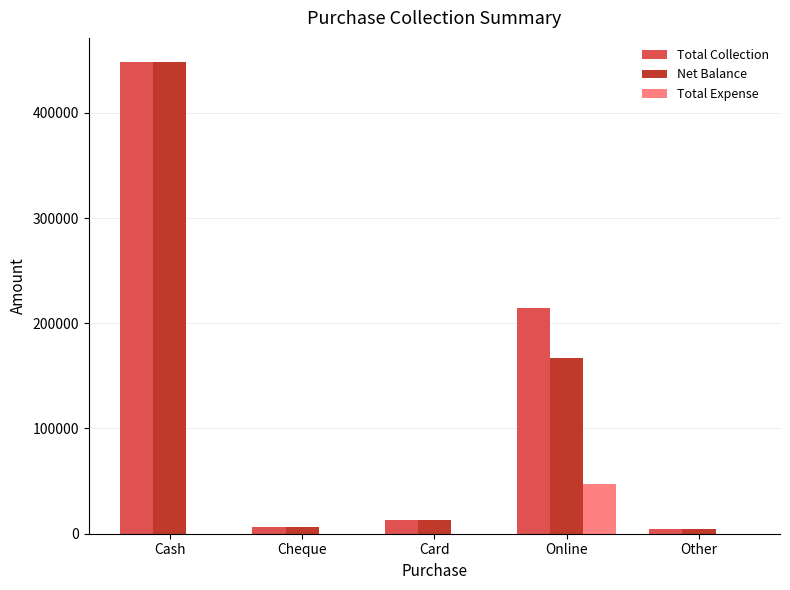

At which category is the sum across all series the highest?

Cash